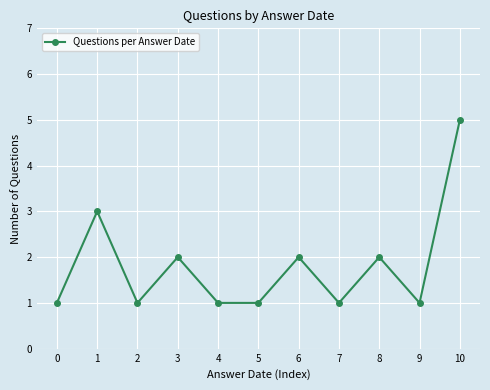

Where is the data nearest to the value 3?

1